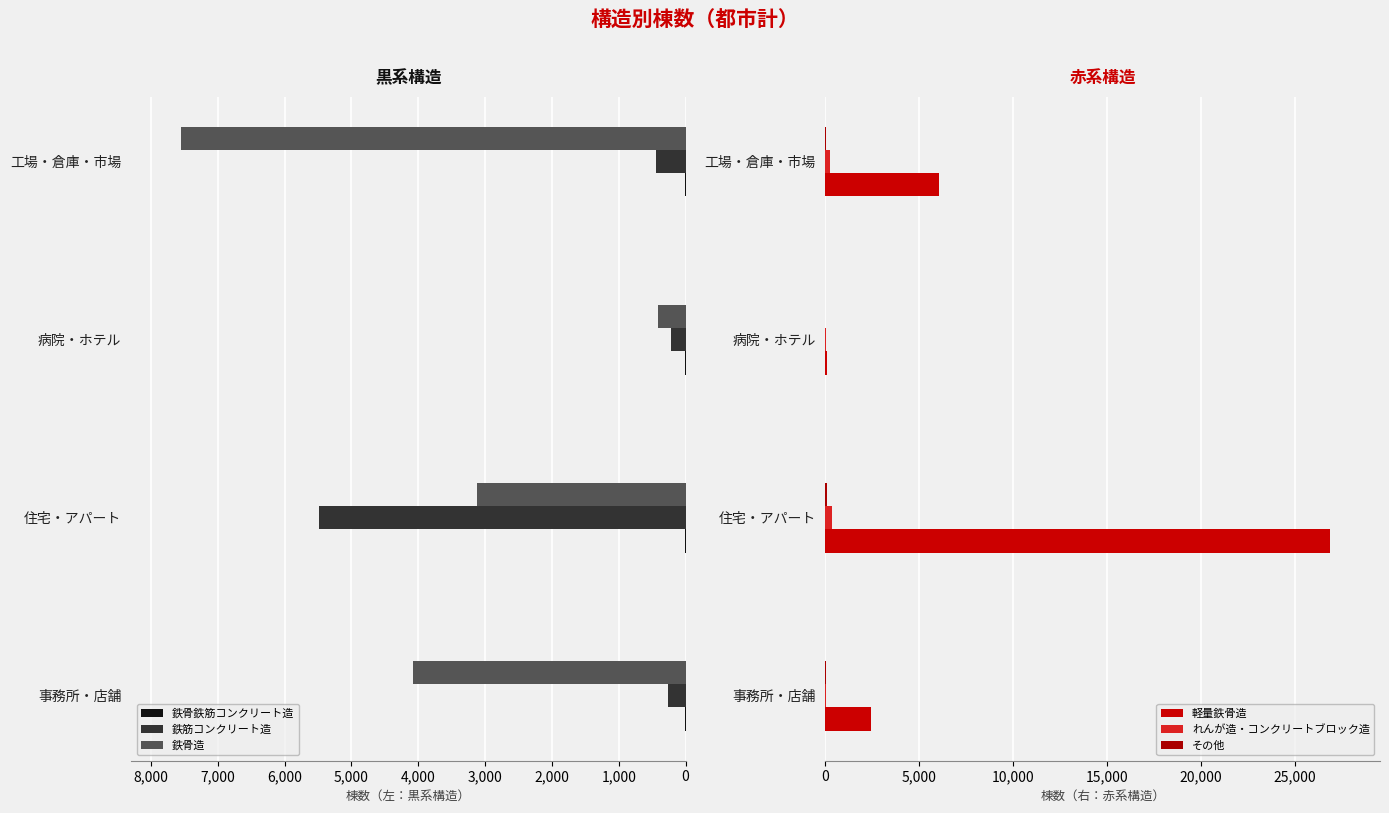

How many values in the その他 series are below 35?

2